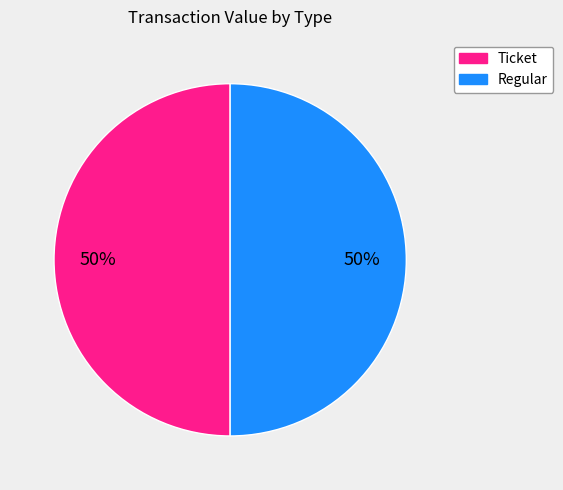

To the nearest percent, what is the combined percentage of Ticket and Regular?

100%